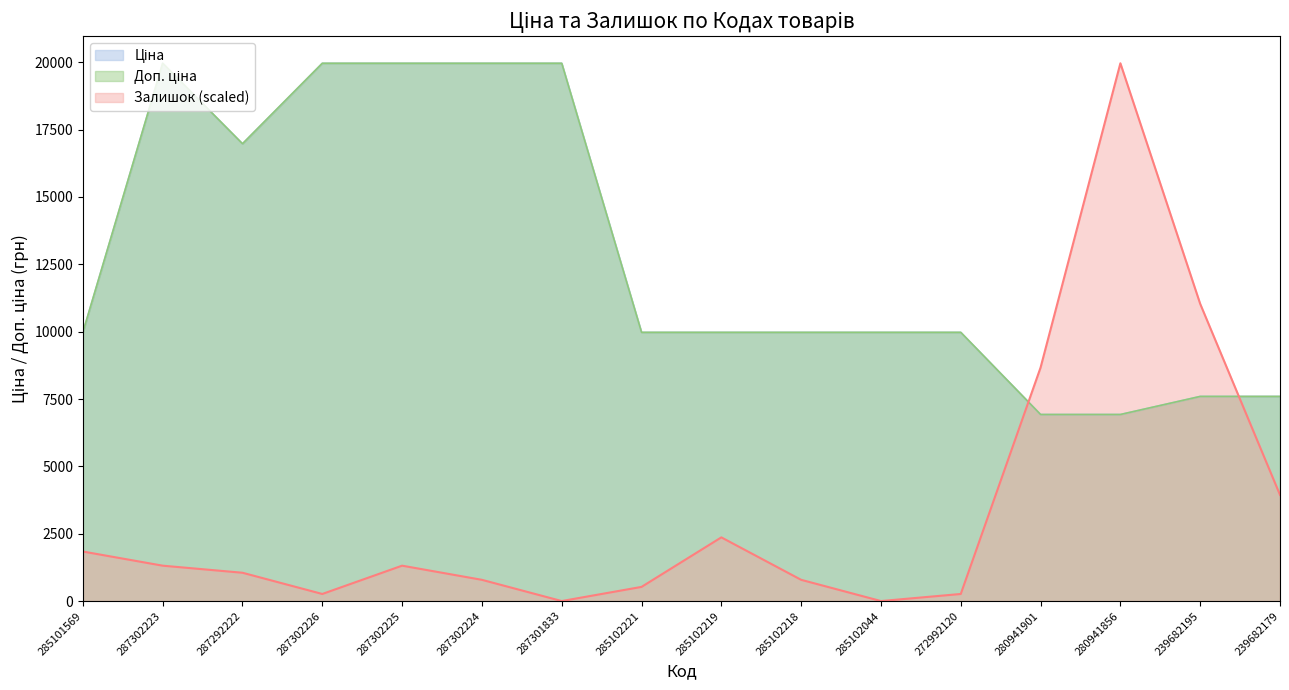

At which category does Ціна reach its first local peak?

287302223